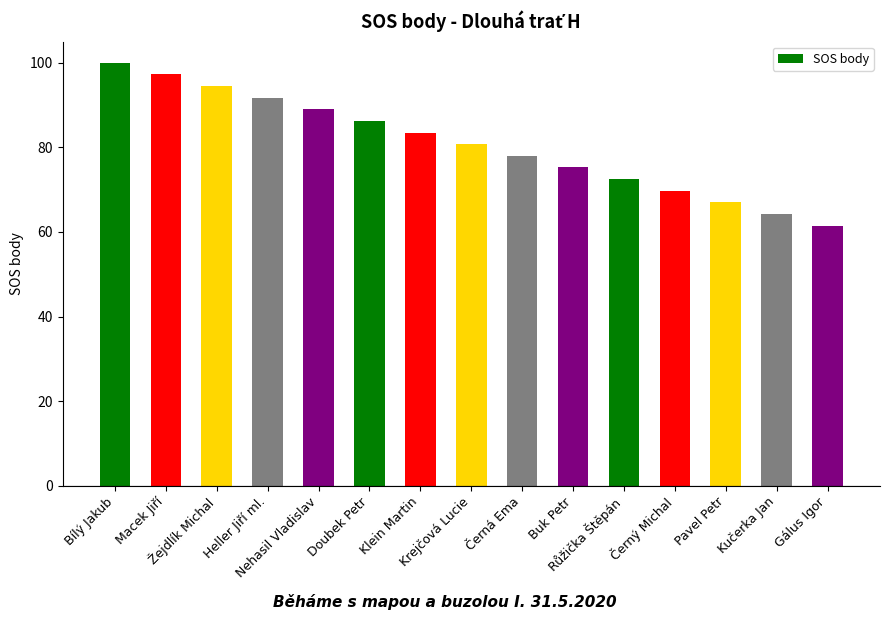

What is the value of the 5th bar from the left?

89.0